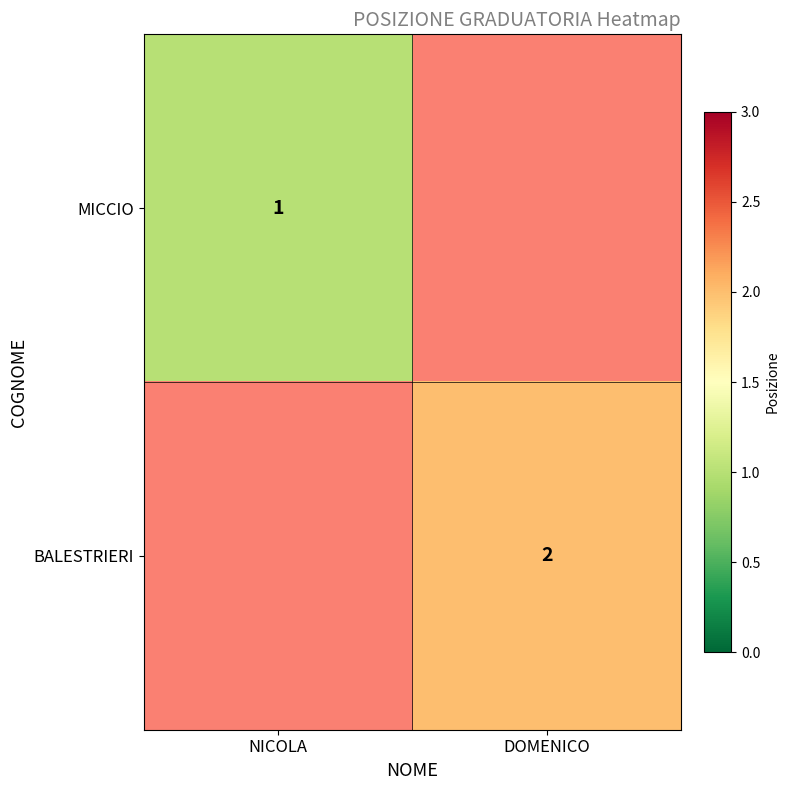

True or false: BALESTRIERI has a value of 2 at DOMENICO.

True